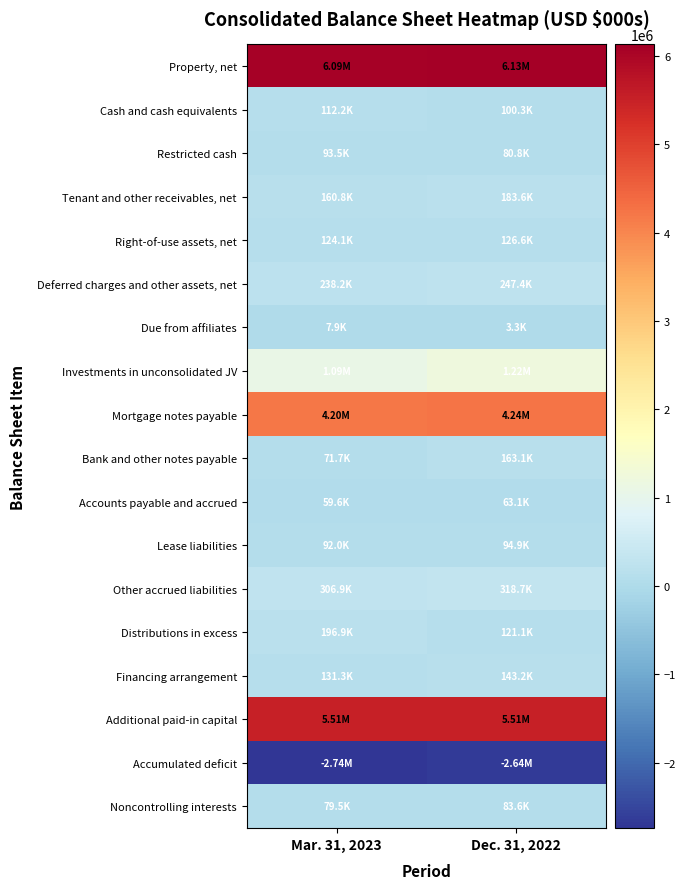

Rank the series at Dec. 31, 2022 from highest to lowest value.

Property, net, Additional paid-in capital, Mortgage notes payable, Investments in unconsolidated JV, Other accrued liabilities, Deferred charges and other assets, net, Tenant and other receivables, net, Bank and other notes payable, Financing arrangement, Right-of-use assets, net, Distributions in excess, Cash and cash equivalents, Lease liabilities, Noncontrolling interests, Restricted cash, Accounts payable and accrued, Due from affiliates, Accumulated deficit